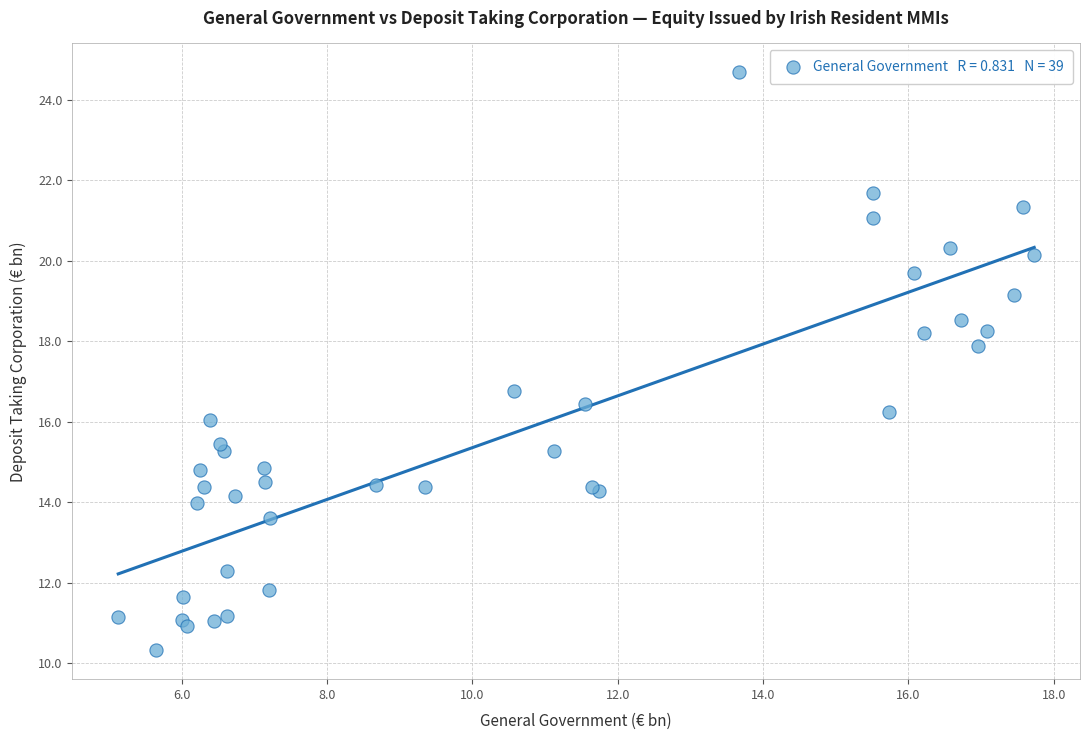

What Y value in the scatter plot is closest to 17?

16.8